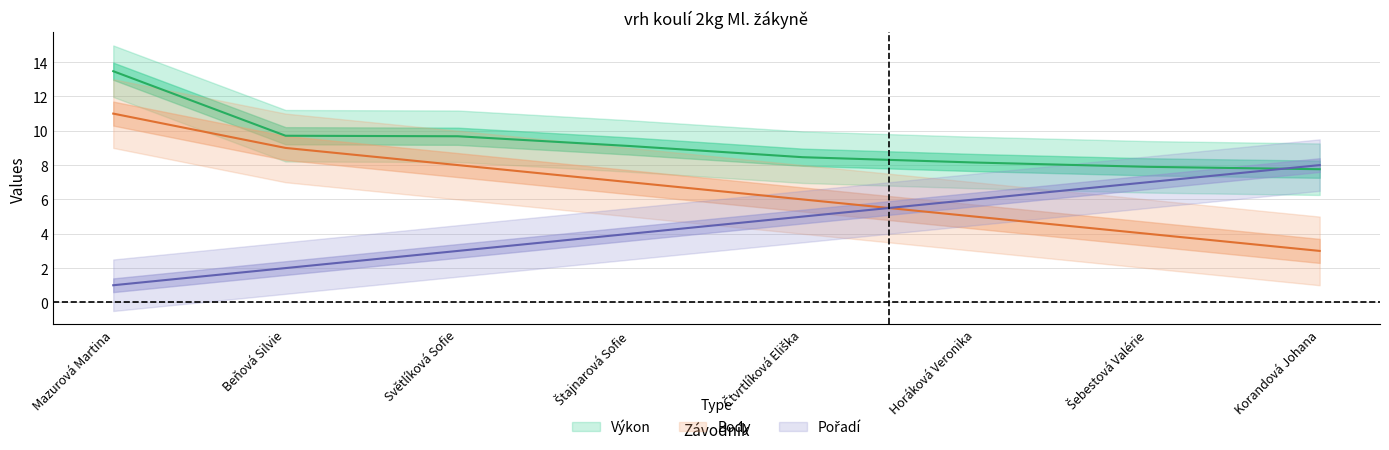

What is the difference between the highest and lowest values at Šebestová Valérie?

3.9